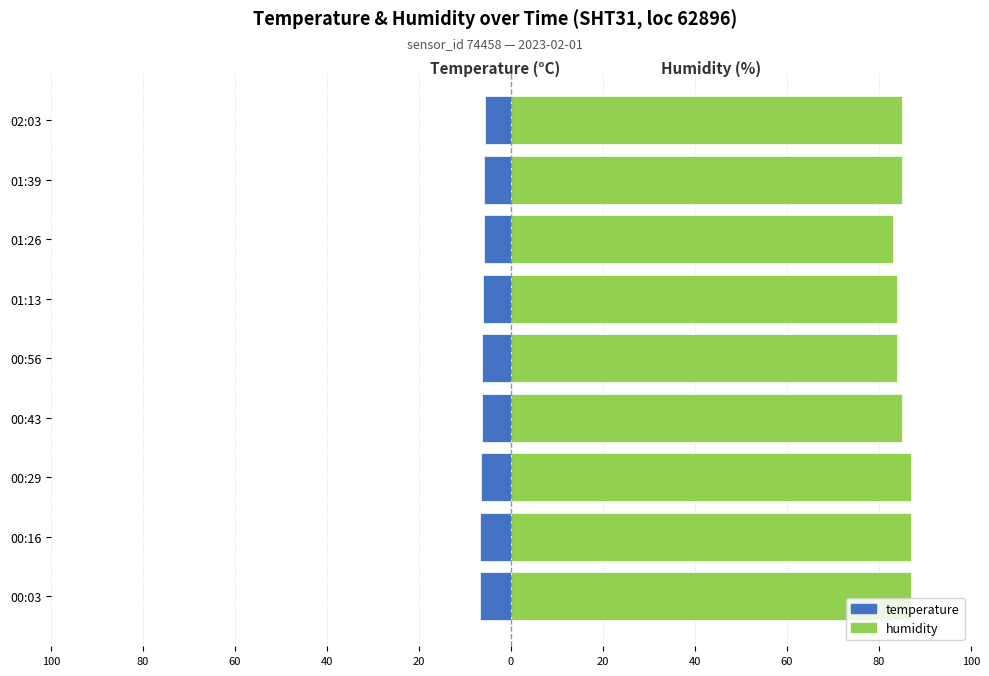

Which series has the largest total across all categories?

humidity